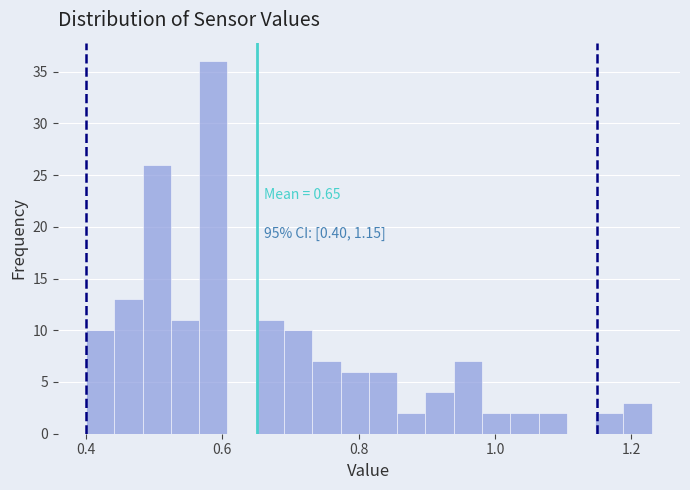

Read against the x-axis, roughly where is the centre of the tallest bar?

0.58